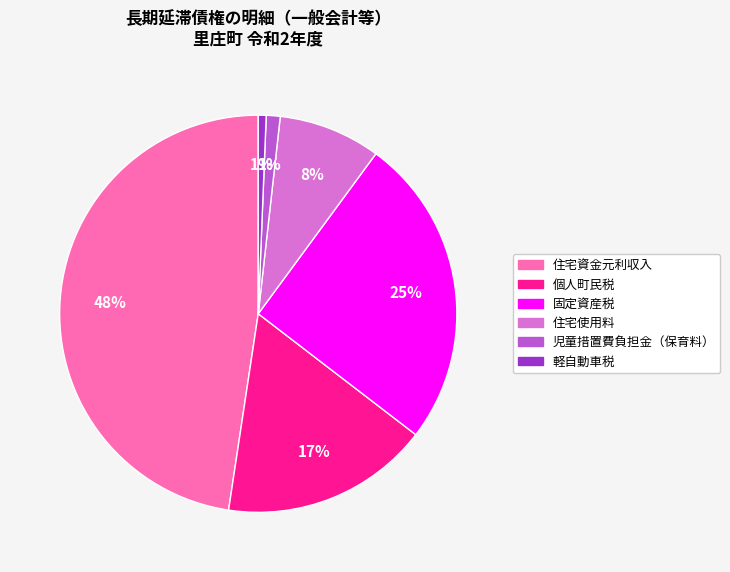

To the nearest percent, what portion does 児童措置費負担金（保育料） represent?

1%